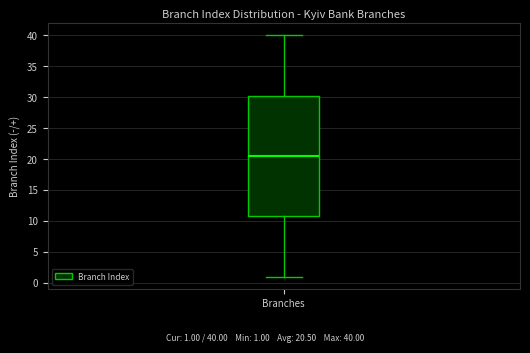

Where is the upper edge of the box for Branches on the y-axis? The values are not printed on the chart, so give them approximately, as read against the axis.

30.5